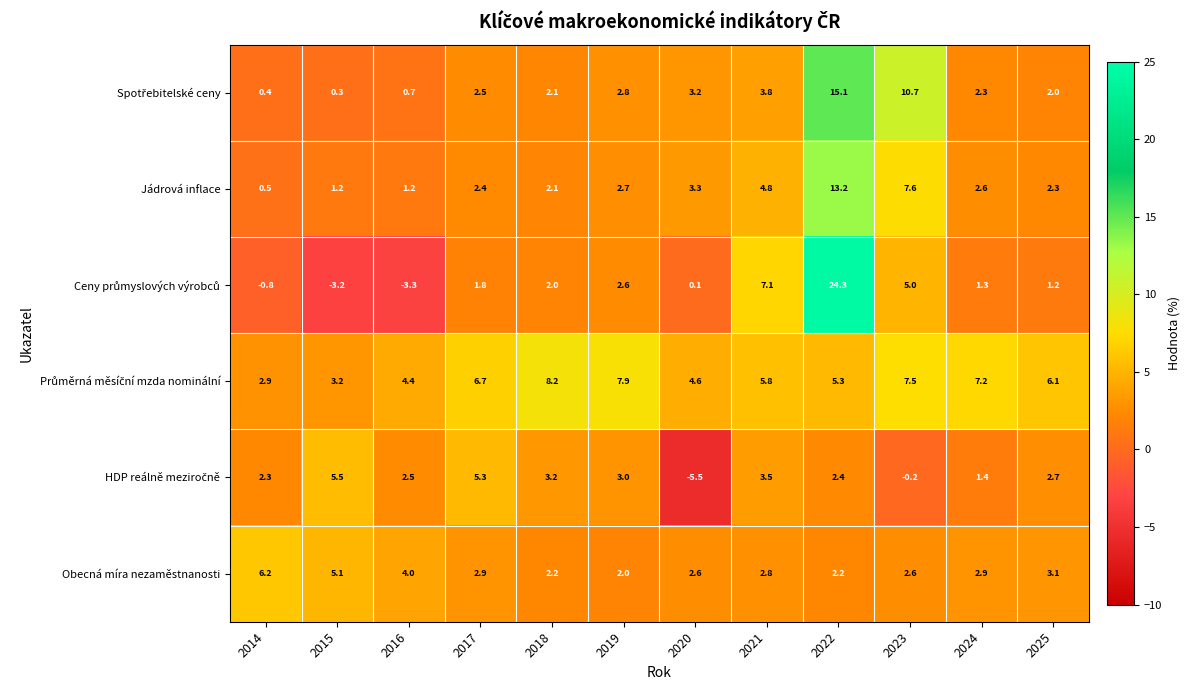

How many series are shown in this chart?

6